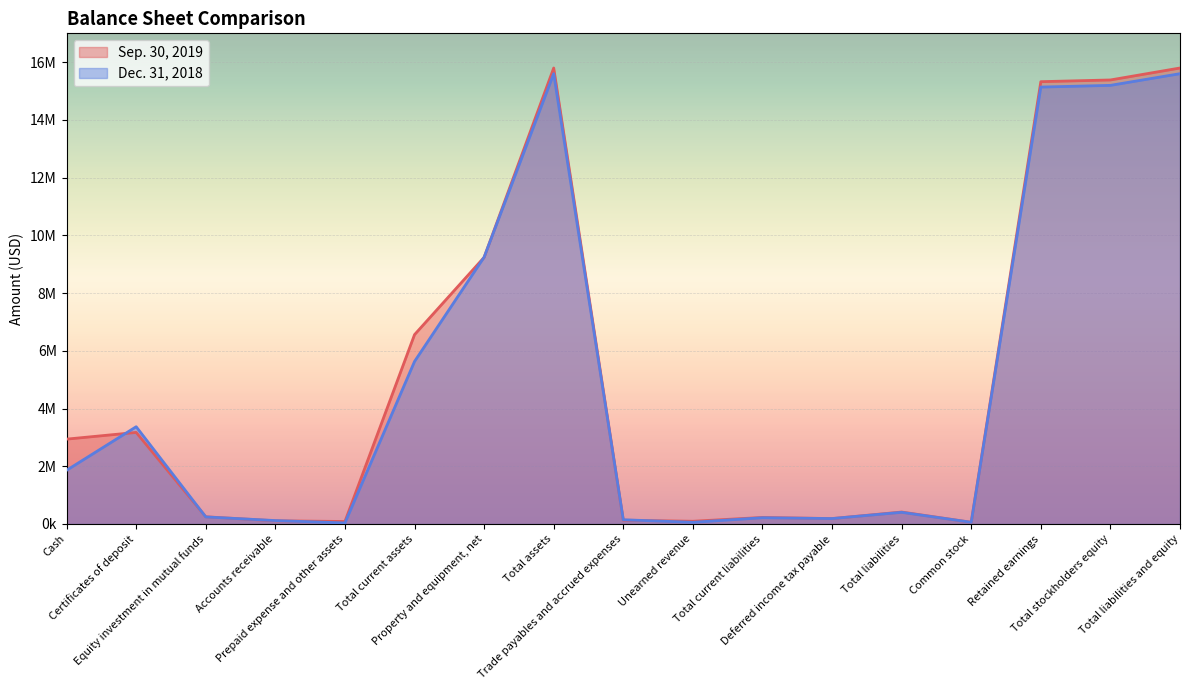

How many intersections are there between Sep. 30, 2019 and Dec. 31, 2018?

8